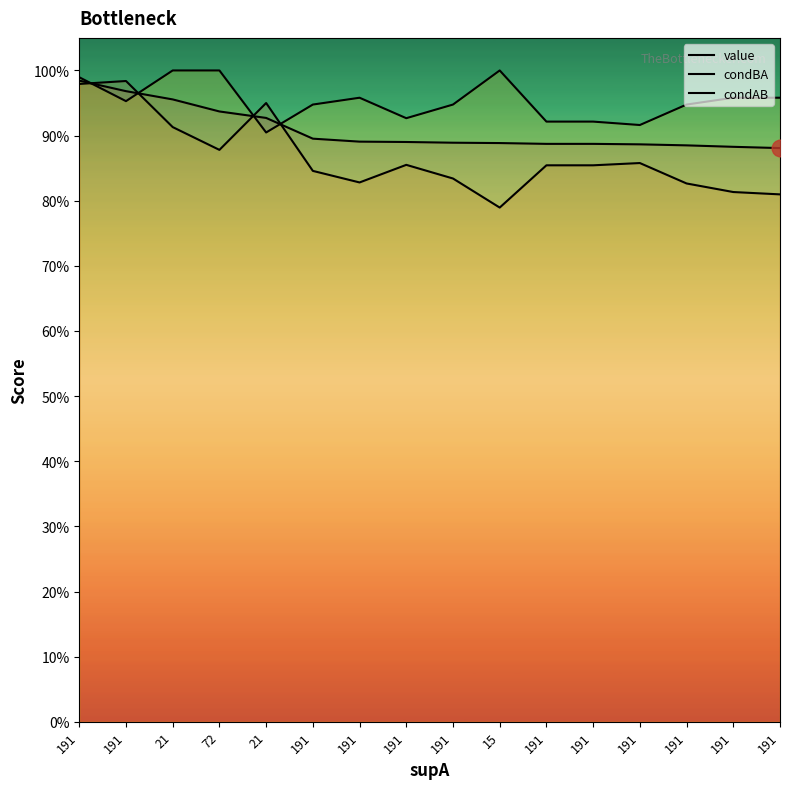

What is the total value across all series at 15?

2.7